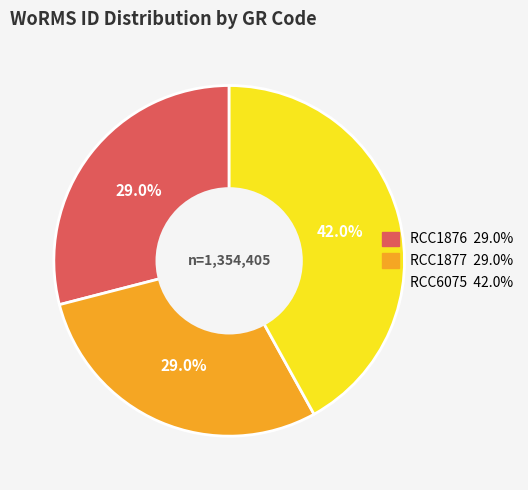

True or false: RCC6075 accounts for 42% of the total.

True